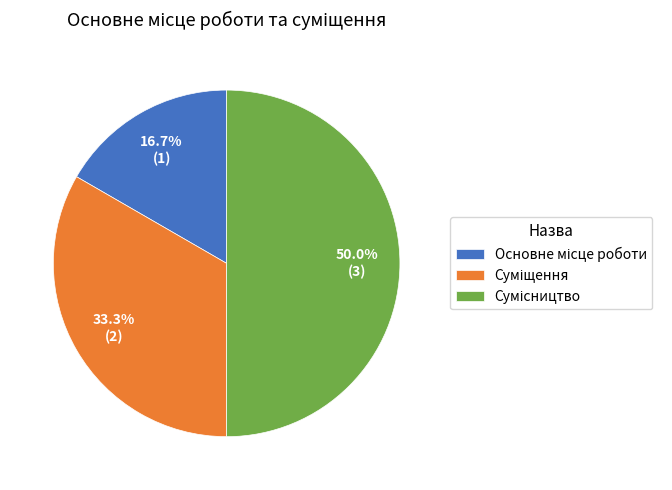

To the nearest percent, what is the difference between the largest and smallest slice percentages?

33%